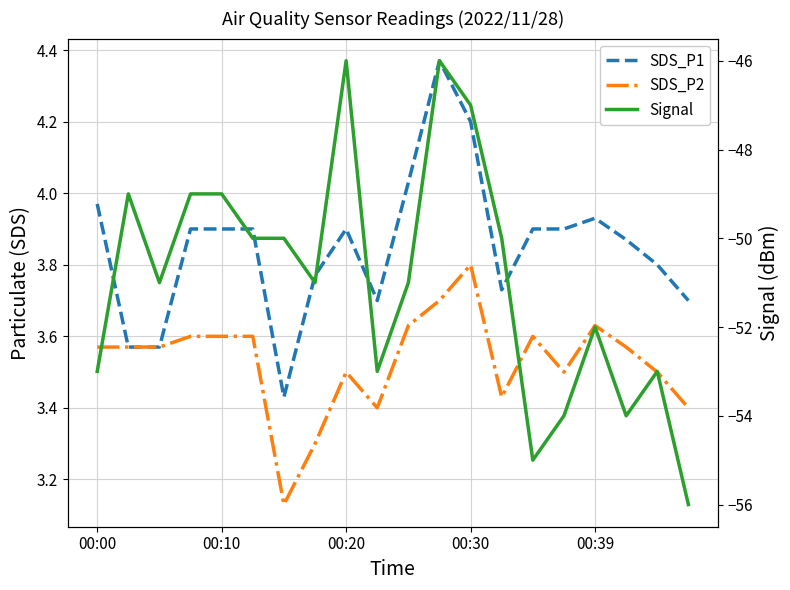

True or false: Signal and SDS_P1 cross at least once.

False